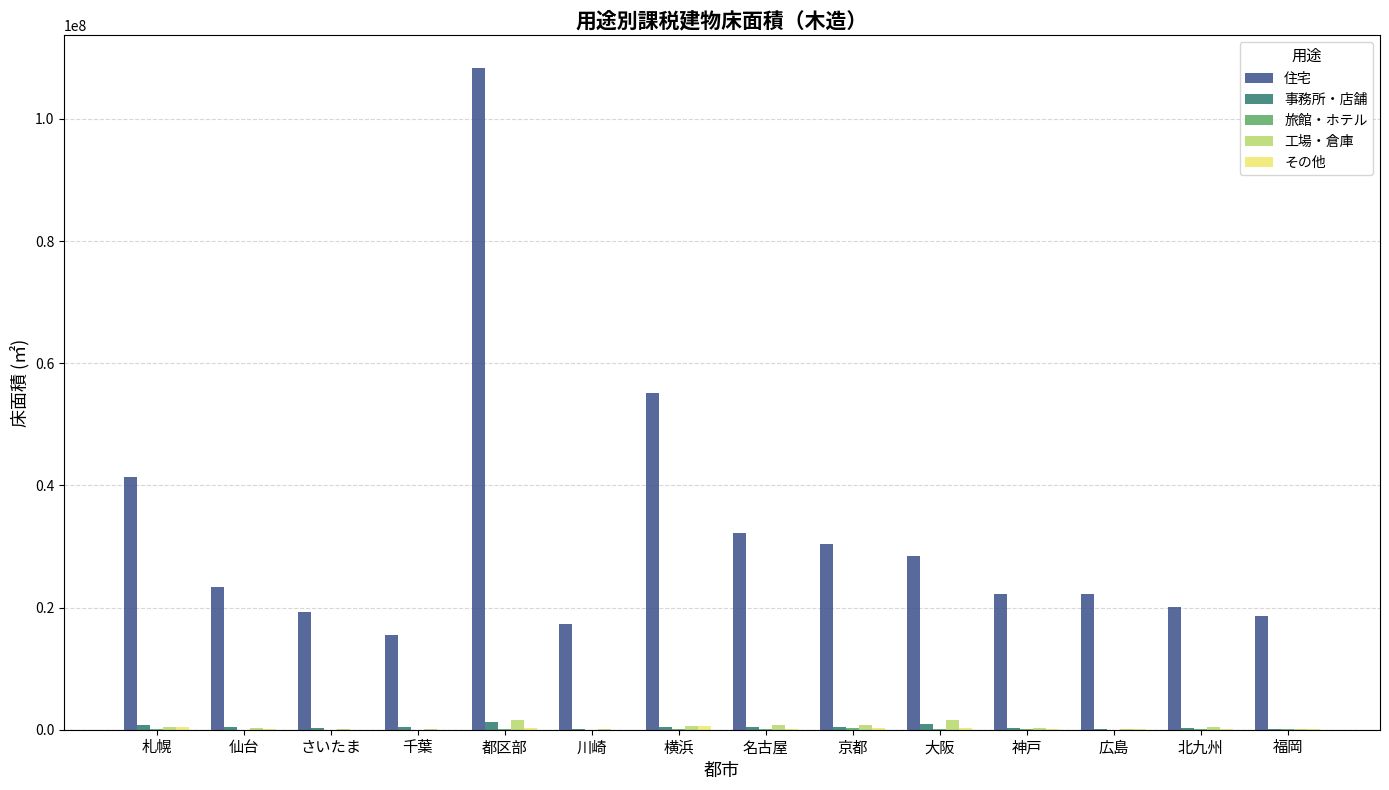

Is the value of 住宅 at 札幌 greater than the value of 工場・倉庫 at 名古屋?

Yes